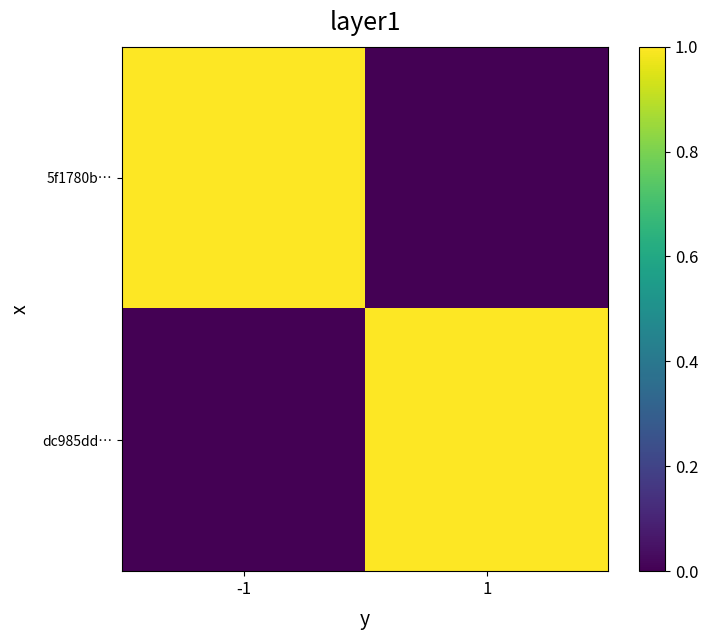

What is the difference between the highest and lowest values at 1?

10